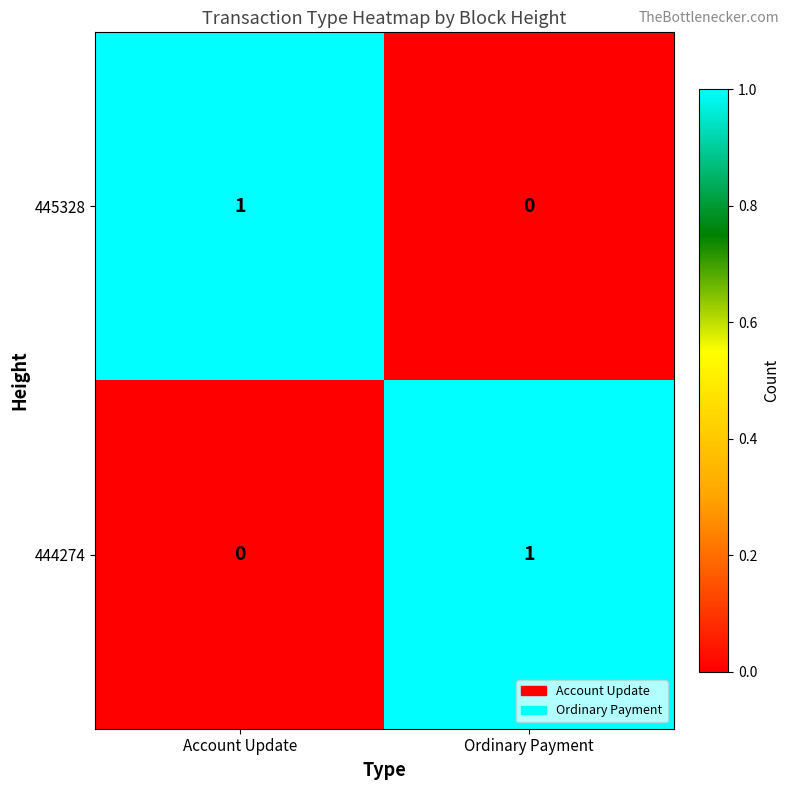

Which category has the lowest value in the 445328 series?

Ordinary Payment